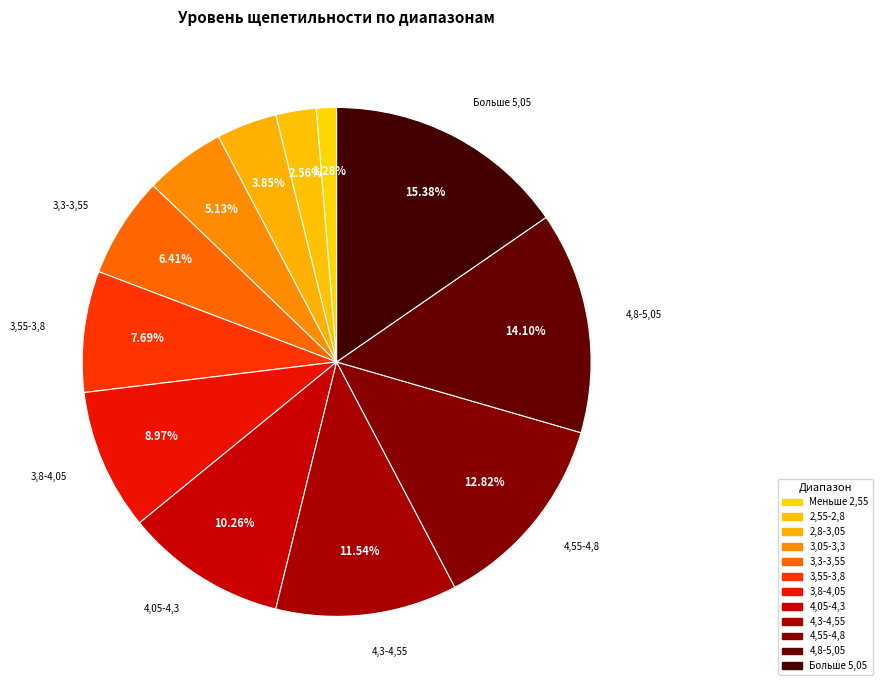

What percentage do 3,55-3,8 and 2,8-3,05 together represent?

11.5%